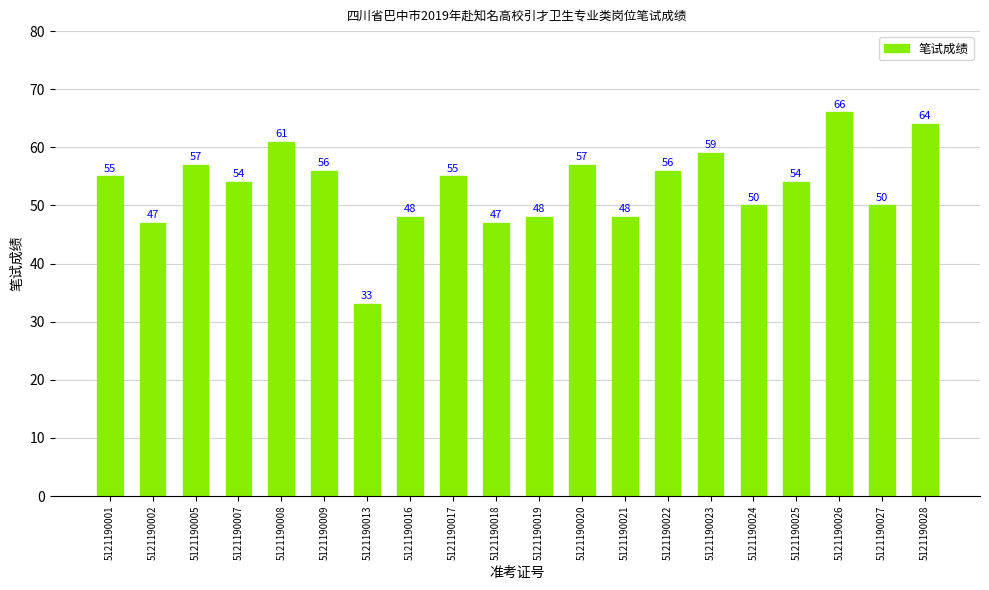

Reading left to right, extract all data points from this chart.

55	47	57	54	61	56	33	48	55	47	48	57	48	56	59	50	54	66	50	64